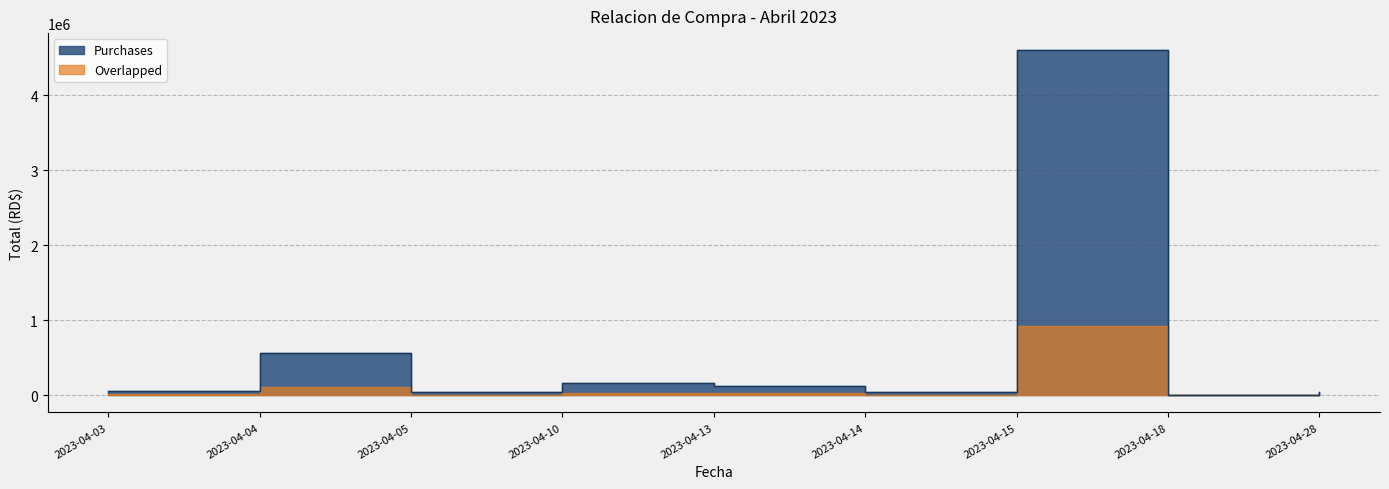

Where is the data nearest to the value 2302375?

2023-04-04